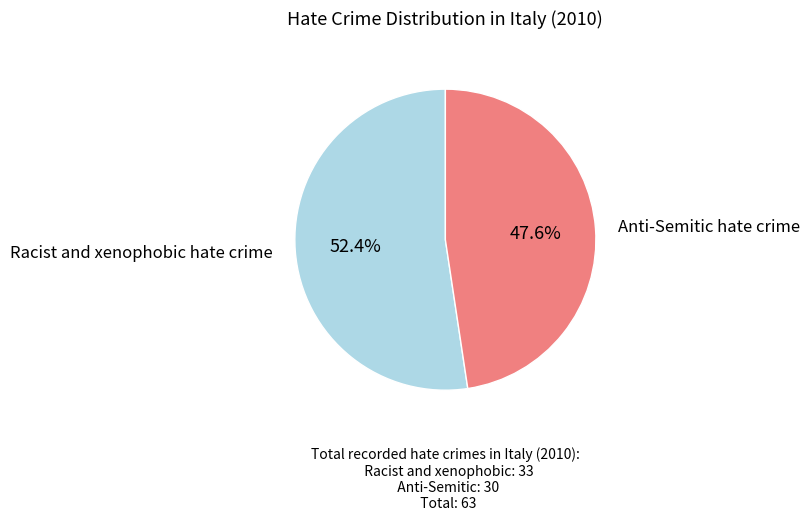

Is it true that Anti-Semitic hate crime is 48% of the pie?

True